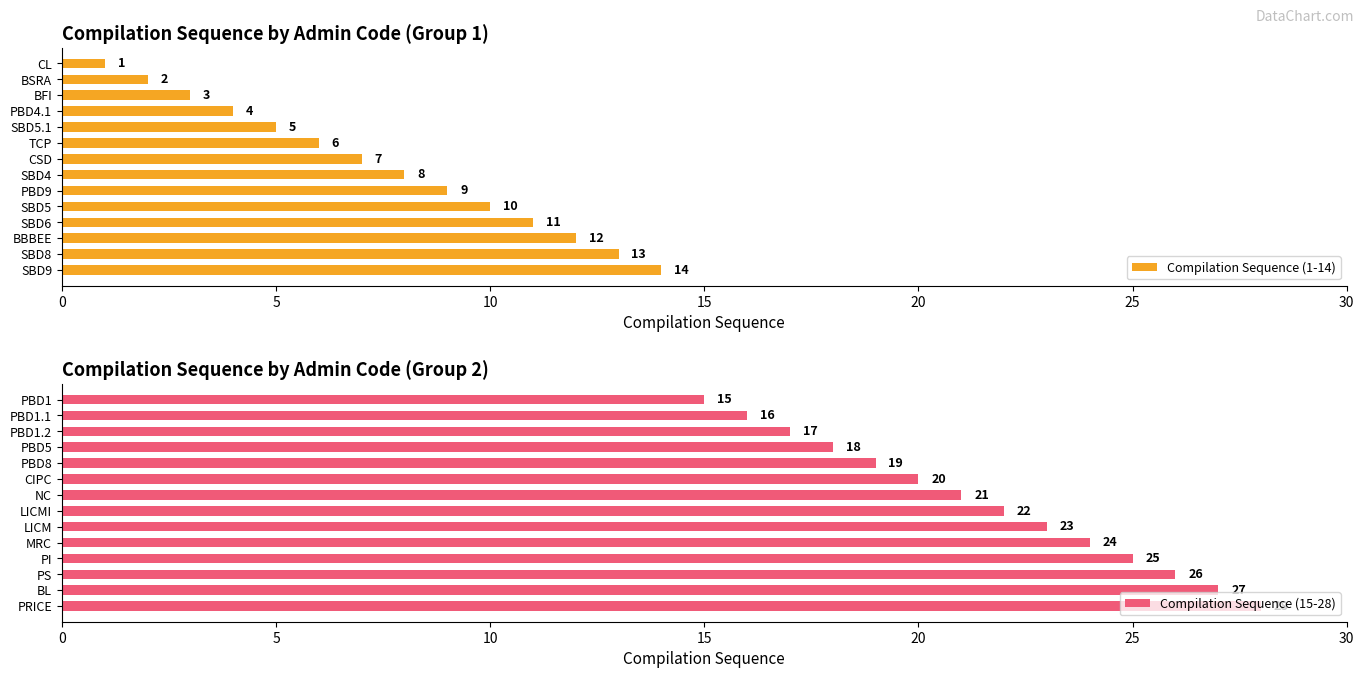

At how many categories does at least one series exceed 21?

7